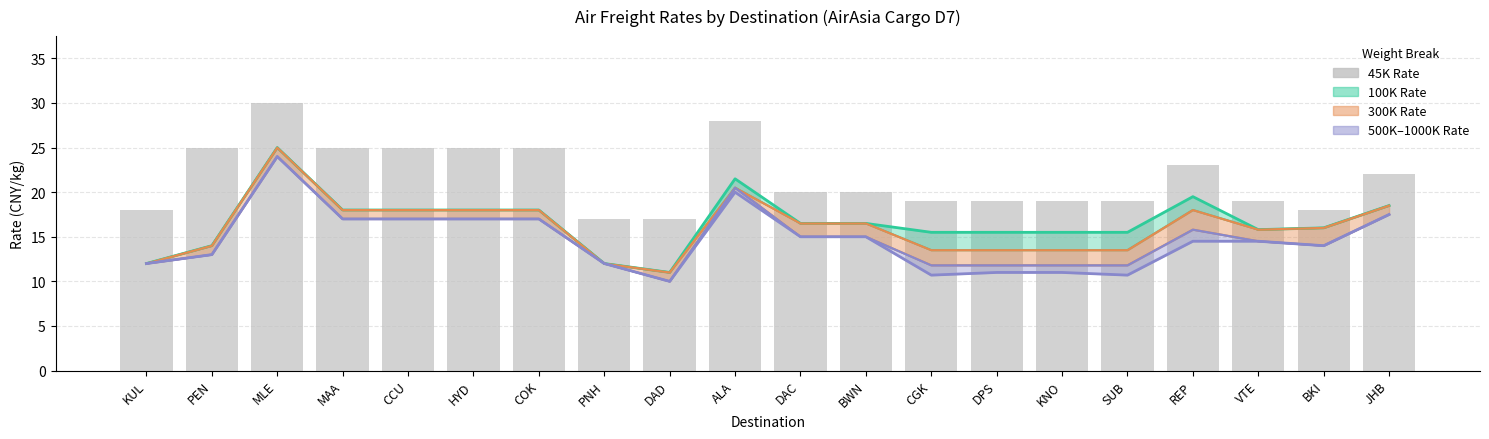

At how many categories does at least one series exceed 20?

9